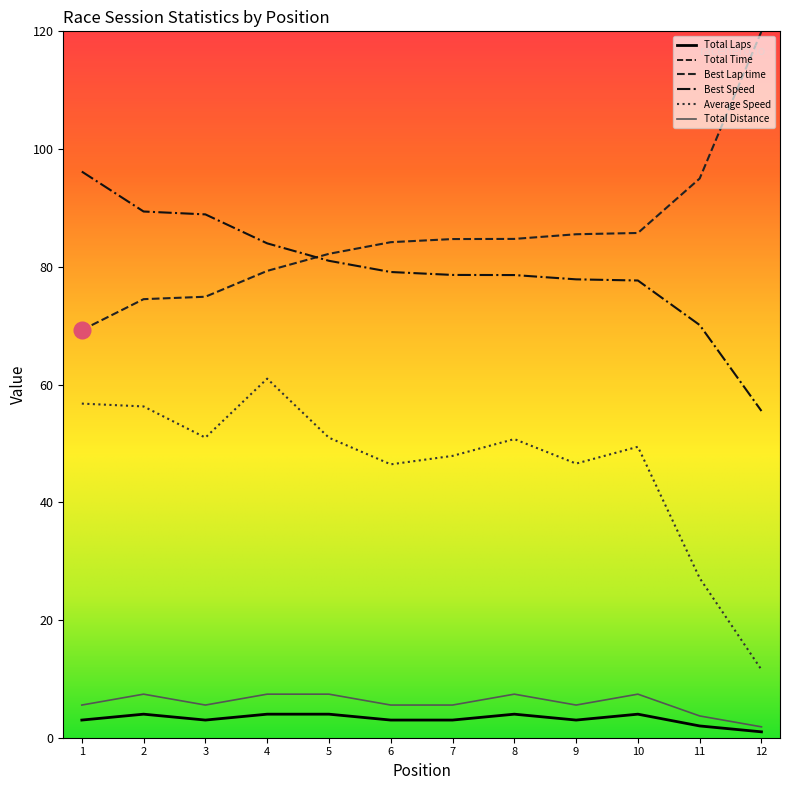

True or false: Total Distance and Total Time cross at least once.

False